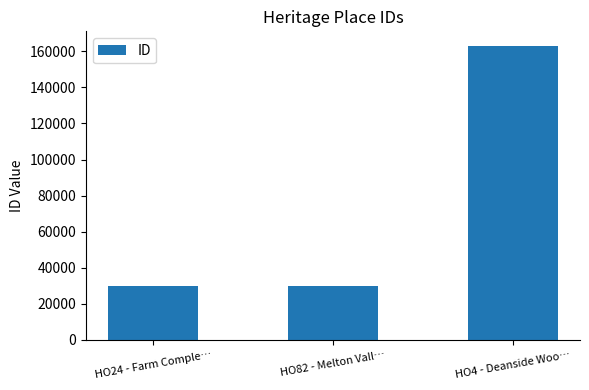

How many data points does each series have?

3